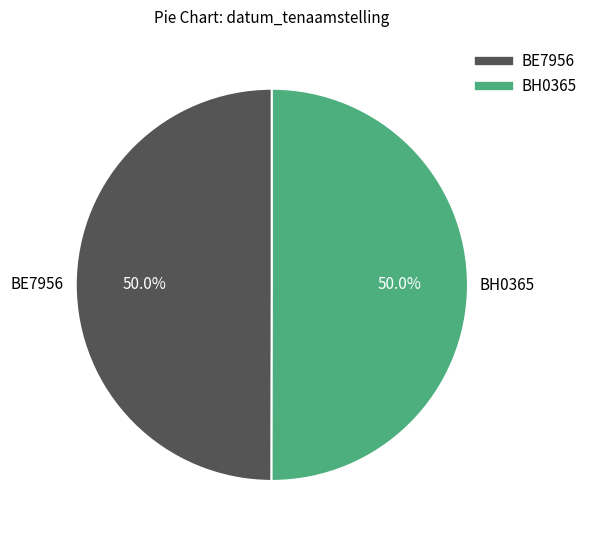

What percentage is NOT represented by BH0365?

50.0%